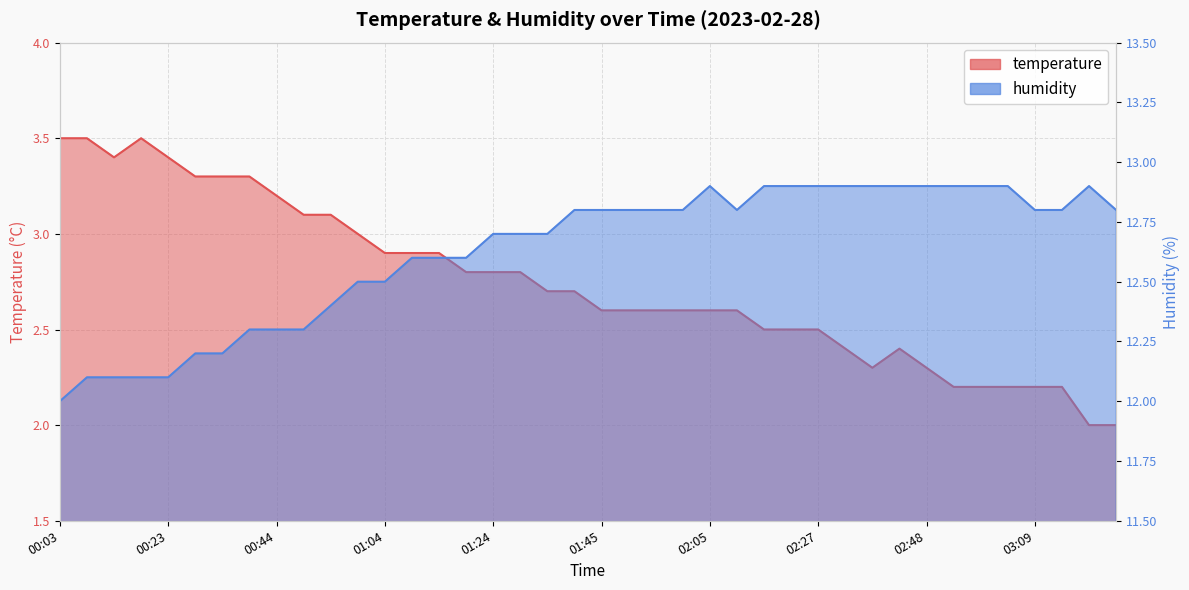

Which category has the highest value in the temperature series?

00:03